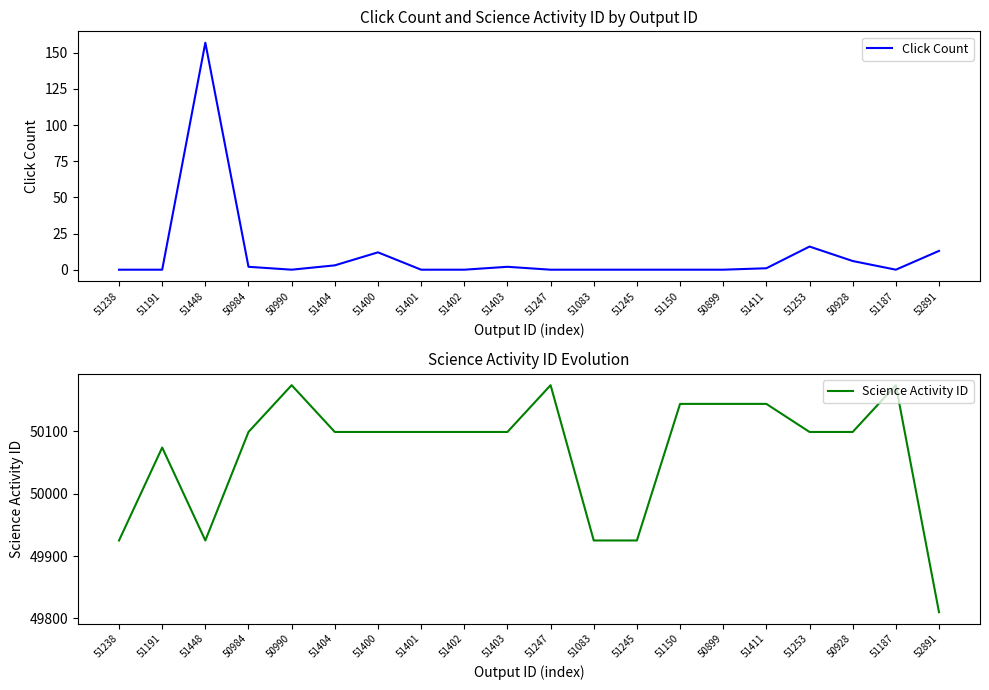

What is the difference between the Click Count values at 50984 and 52891?

11